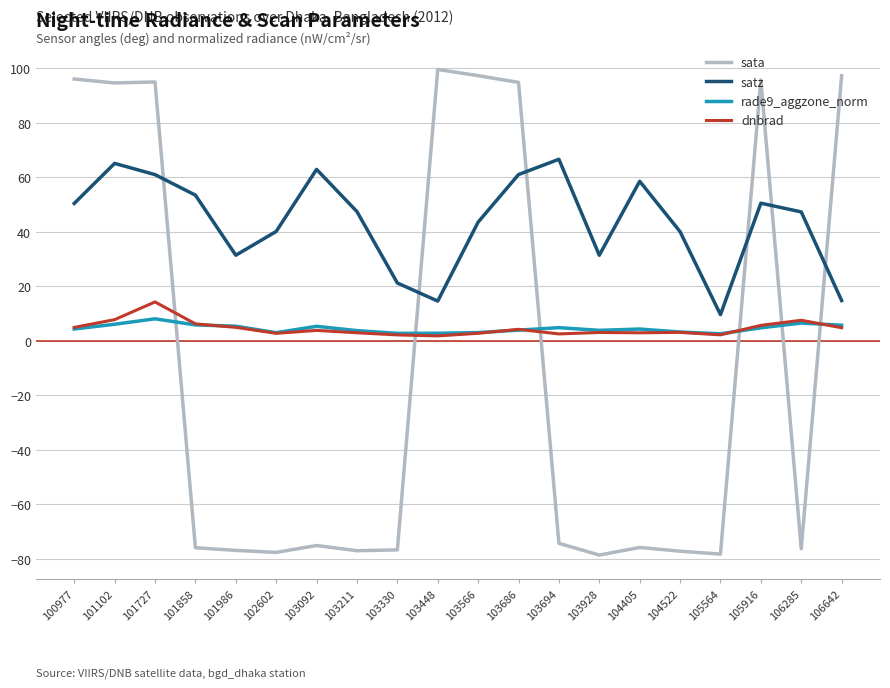

What is the difference between the highest and lowest values at 105916?

91.0